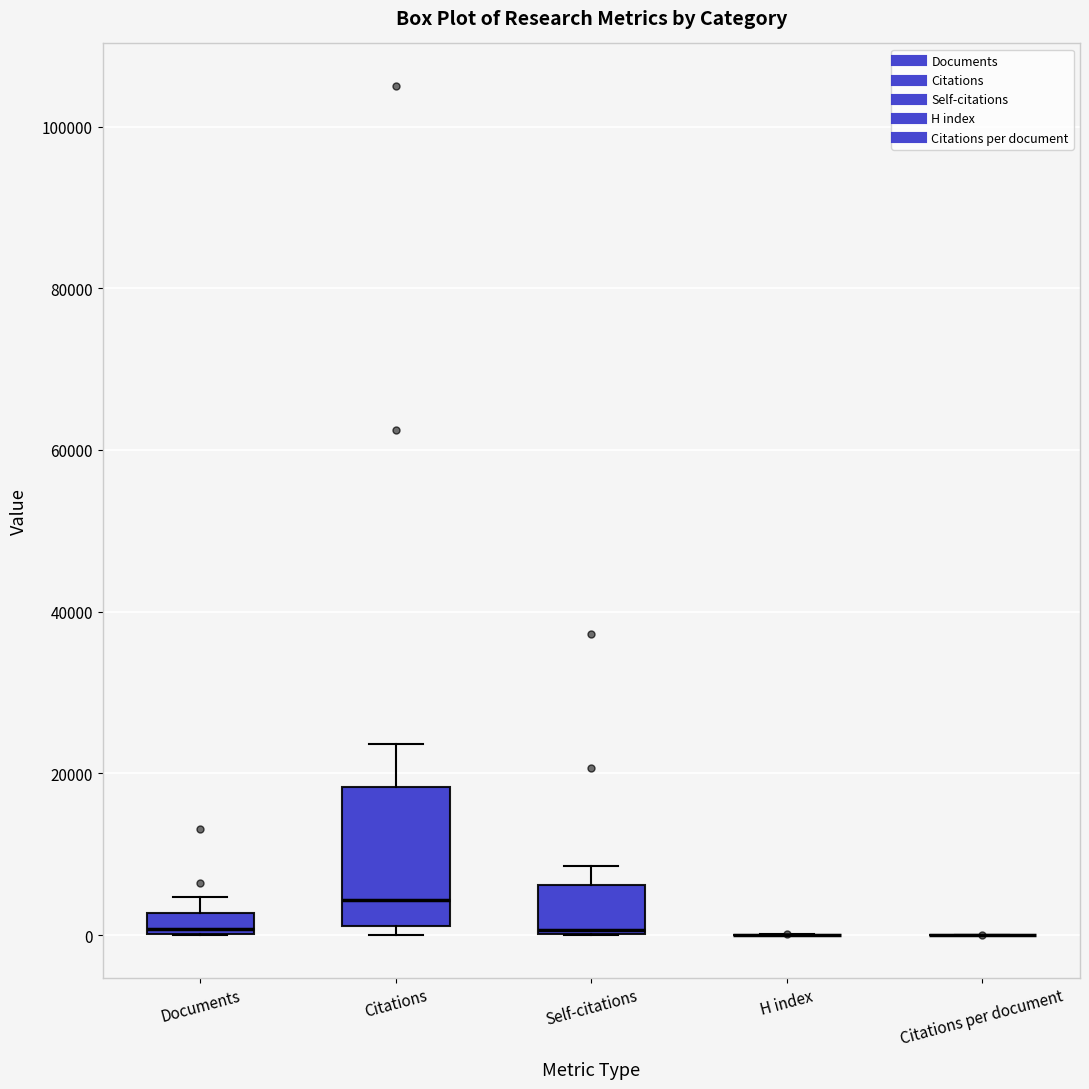

Comparing the boxes themselves (not the whiskers), which one is the tallest?

Citations